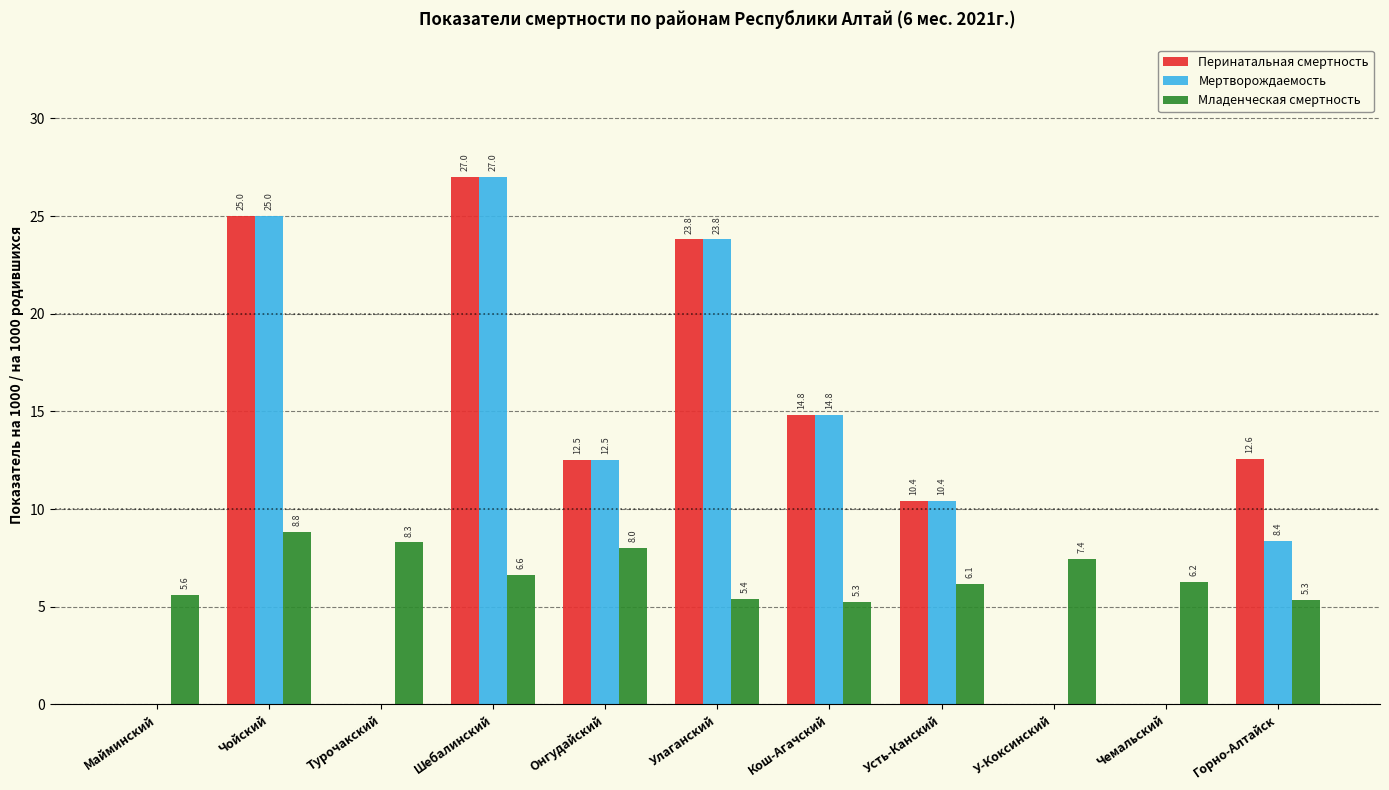

Is the value of Младенческая смертность at Чемальский greater than the value of Перинатальная смертность at Горно-Алтайск?

No